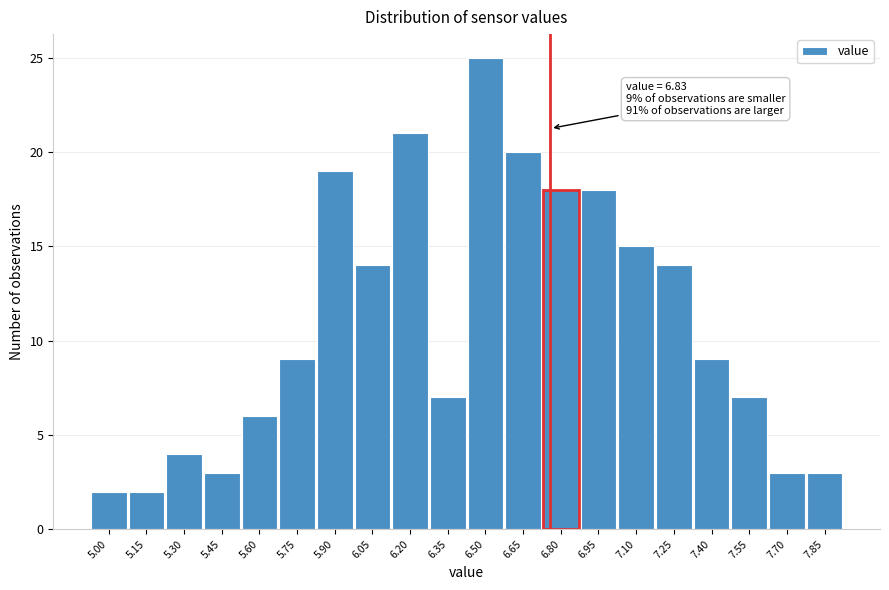

Reading left to right, list all the values displayed in this chart.

5.00=2	5.15=2	5.30=4	5.45=3	5.60=6	5.75=9	5.90=19	6.05=14	6.20=21	6.35=7	6.50=25	6.65=20	6.80=18	6.95=18	7.10=15	7.25=14	7.40=9	7.55=7	7.70=3	7.85=3